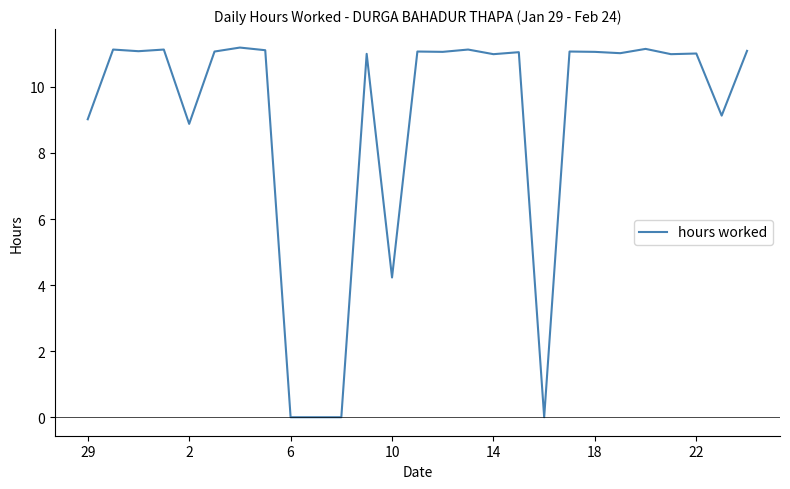

What is the difference between the maximum and minimum values?

11.2